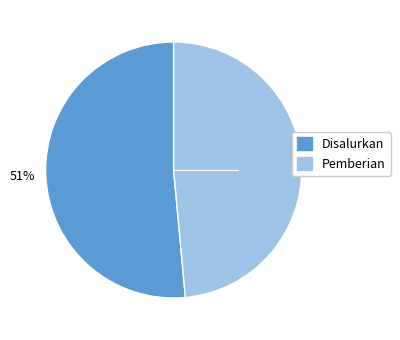

To the nearest percent, what portion does Pemberian represent?

49%